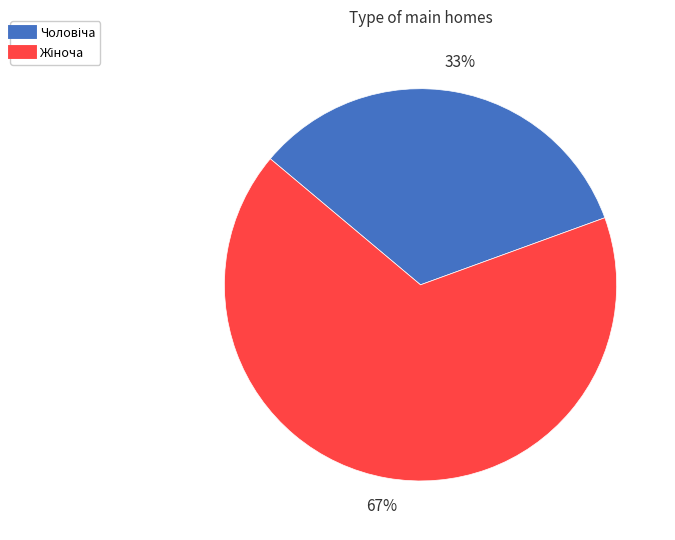

To the nearest percent, what is the average slice percentage?

50%